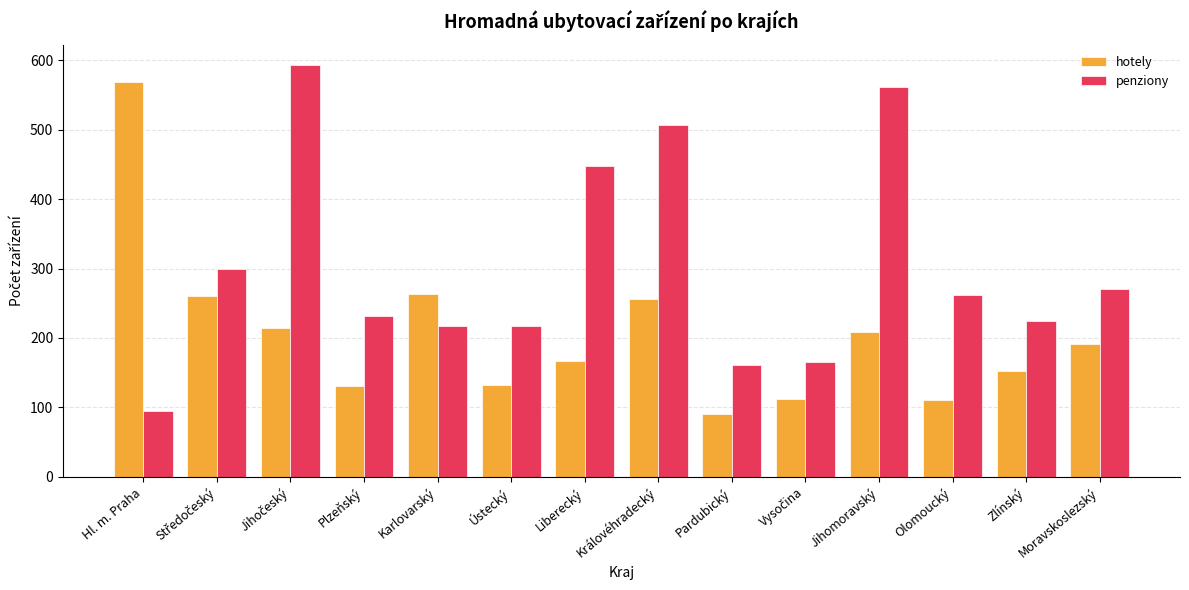

The penziony series shows 49 at Pardubický. True or false?

False